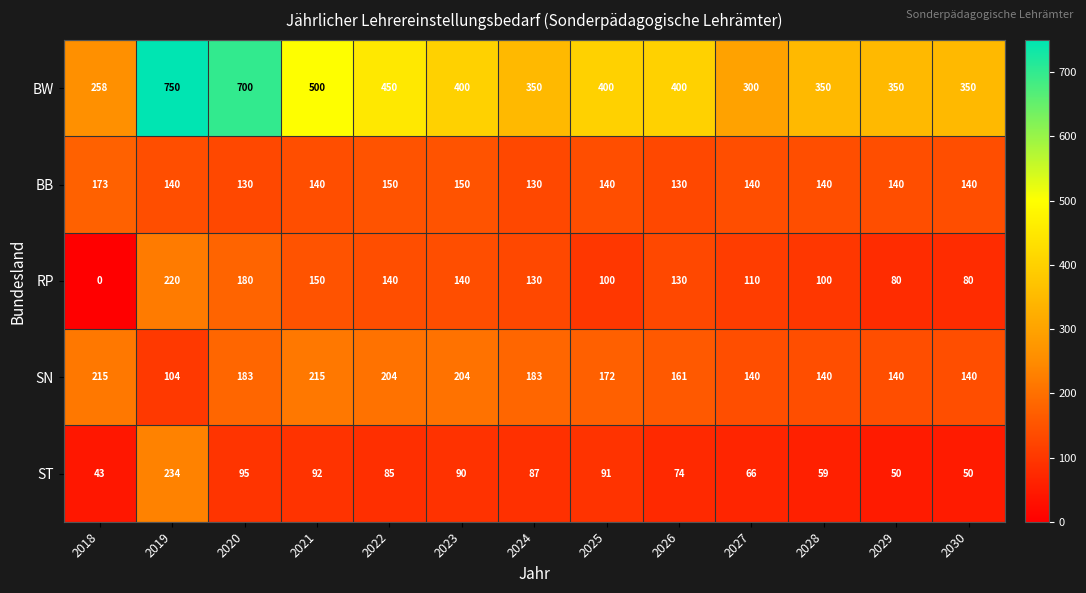

How many data points does each series have?

13